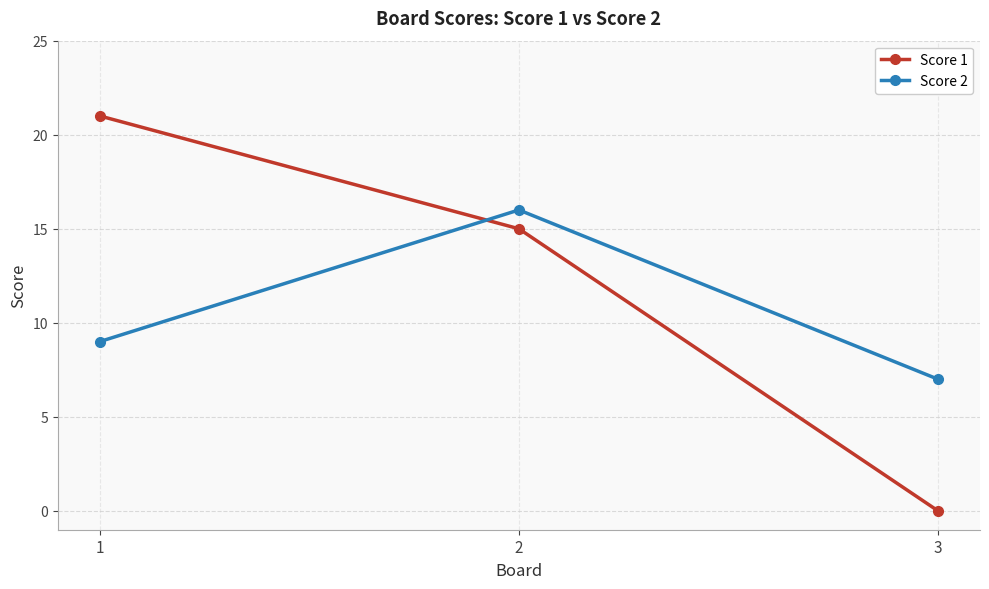

At which label does Score 2 reach its peak?

2